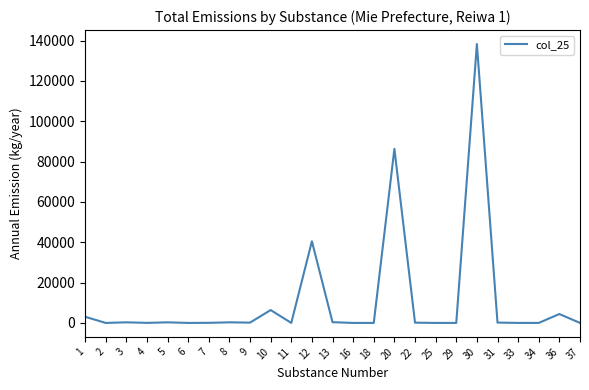

What is the difference between the values at 6 and 7?

48.5